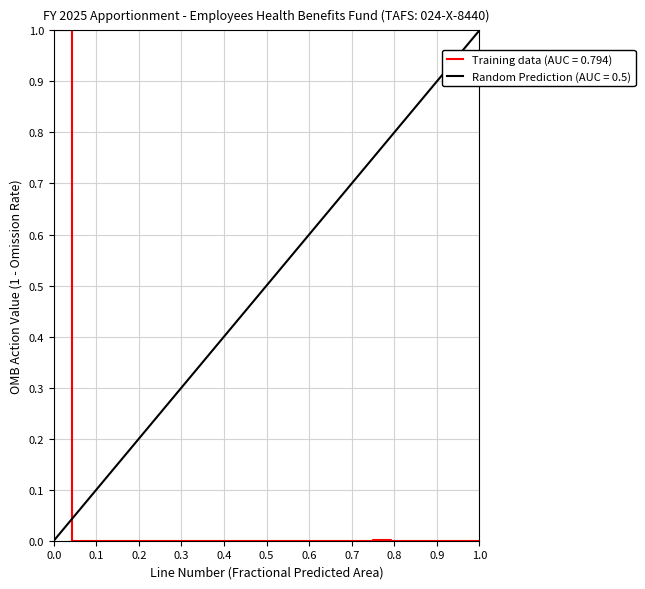

What is the maximum value for Training data (AUC = 0.794)?

1.0